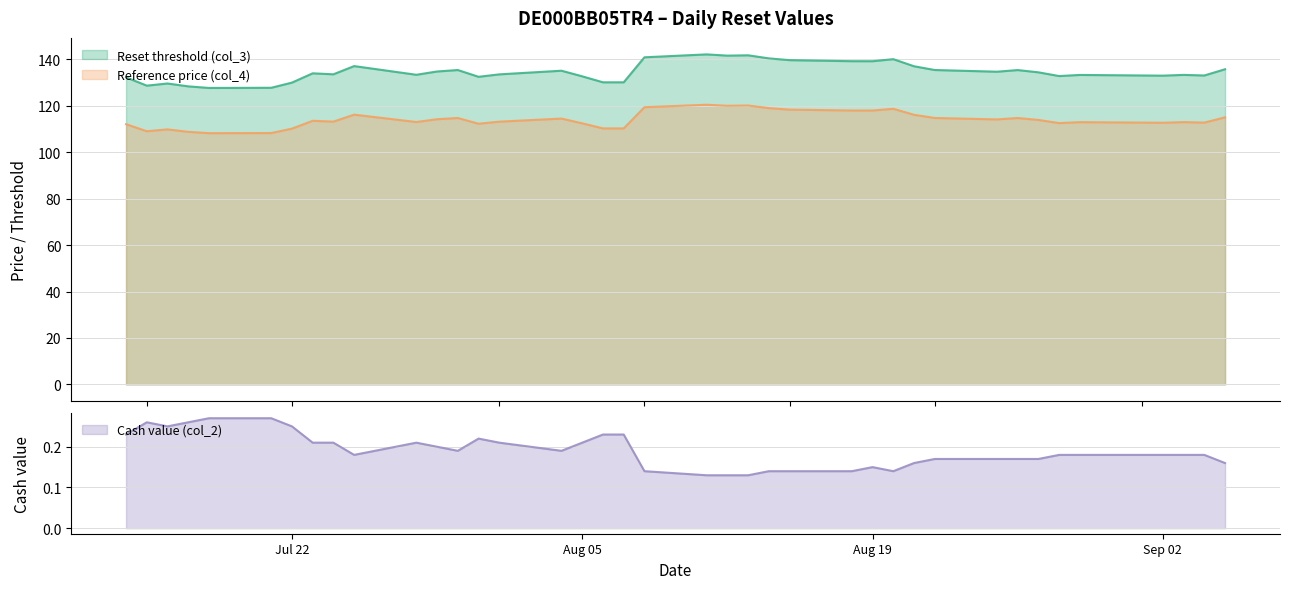

True or false: Reference price (col_4) and Reset threshold (col_3) intersect in this chart.

False